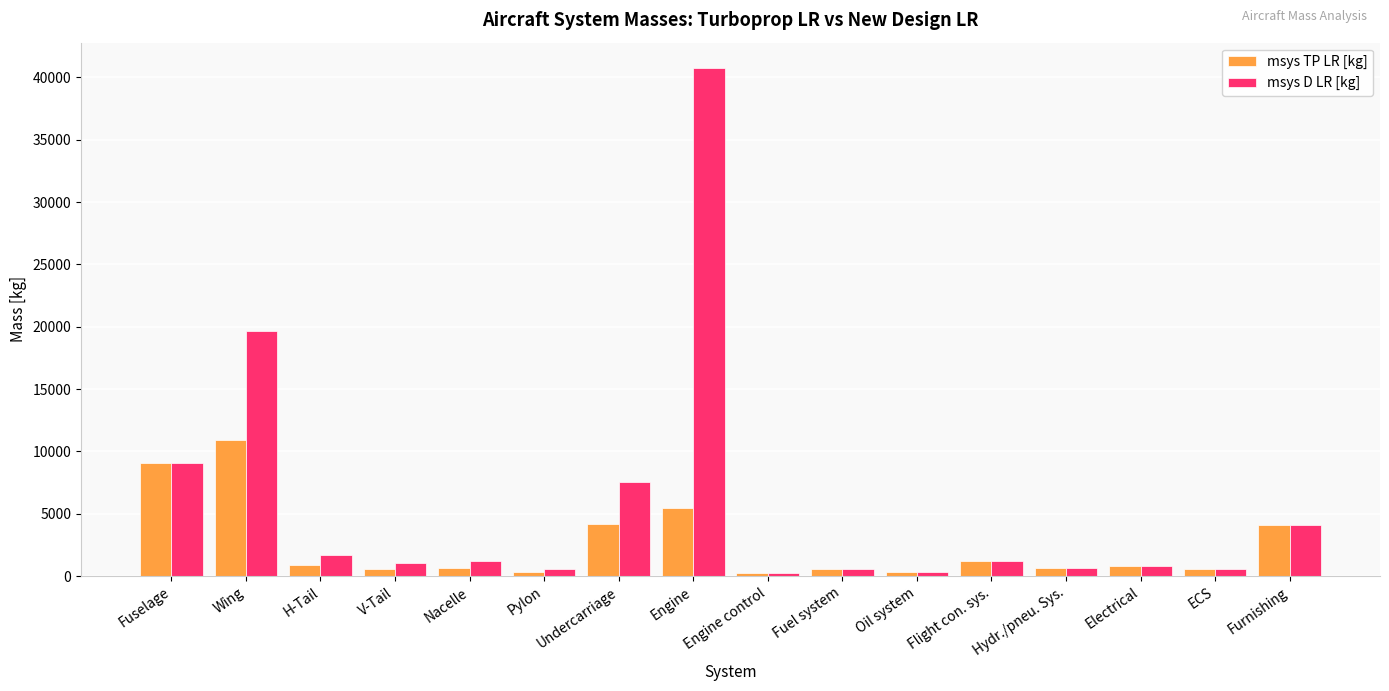

True or false: msys D LR [kg] has a value of 9053.9 at Fuselage.

True